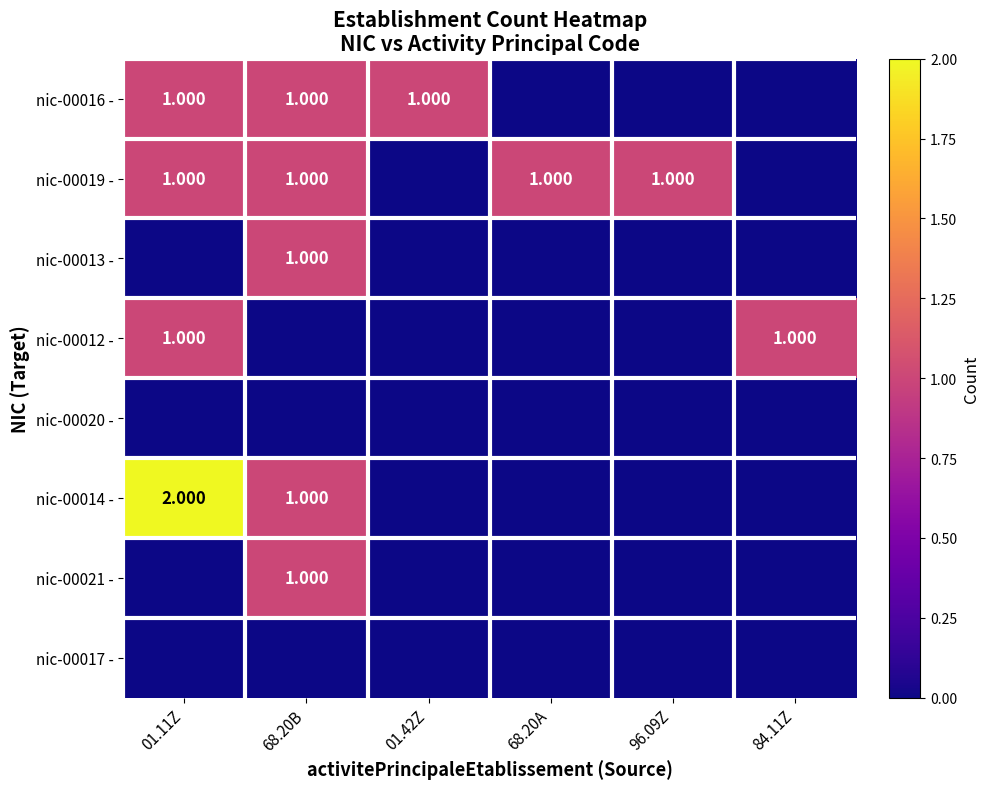

Is it true that nic-00014 - equals 0 at 68.20A?

True